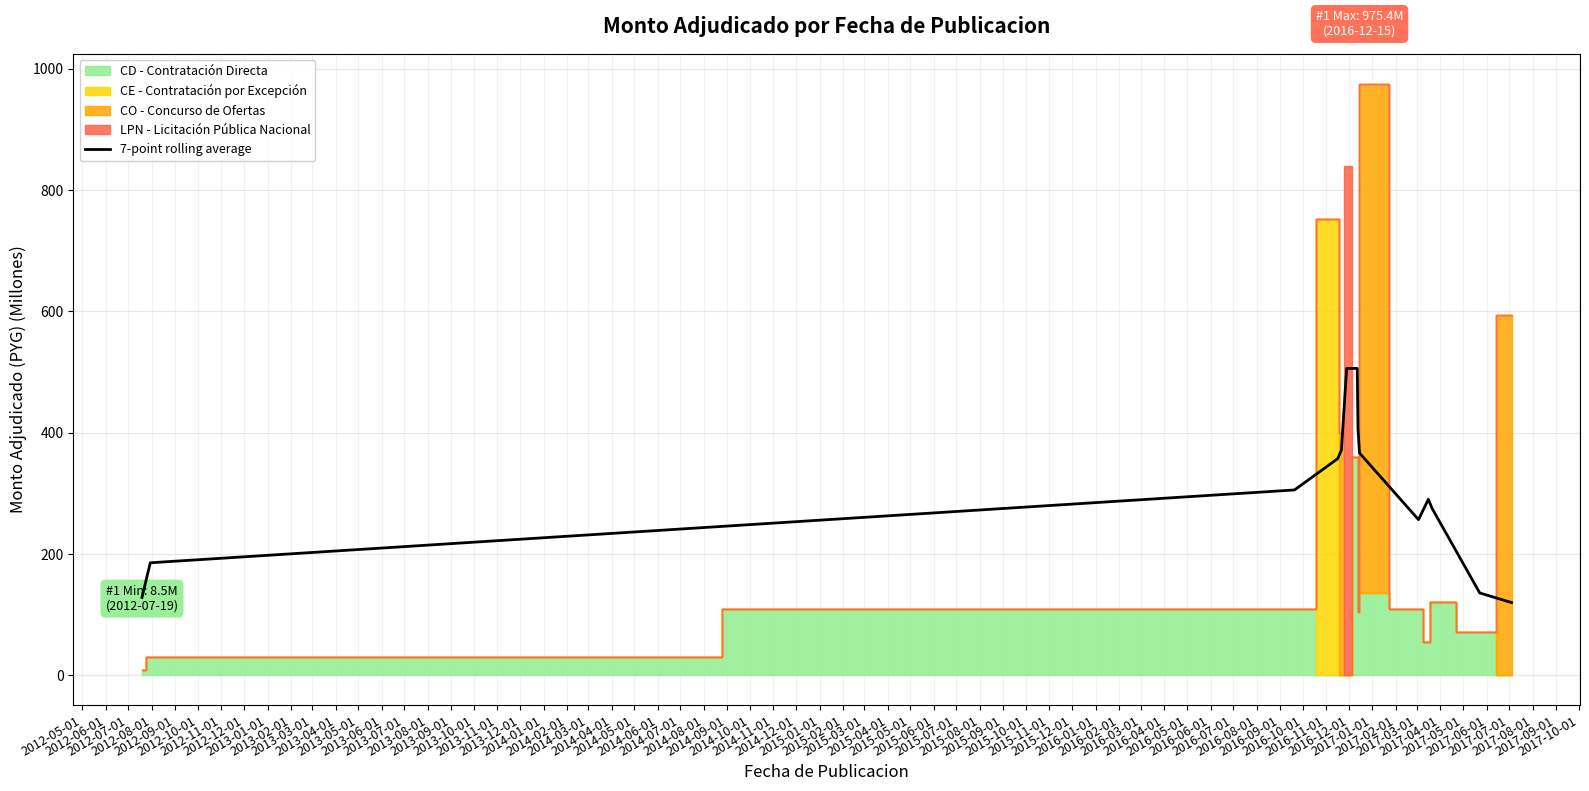

What is the average value?

300.8